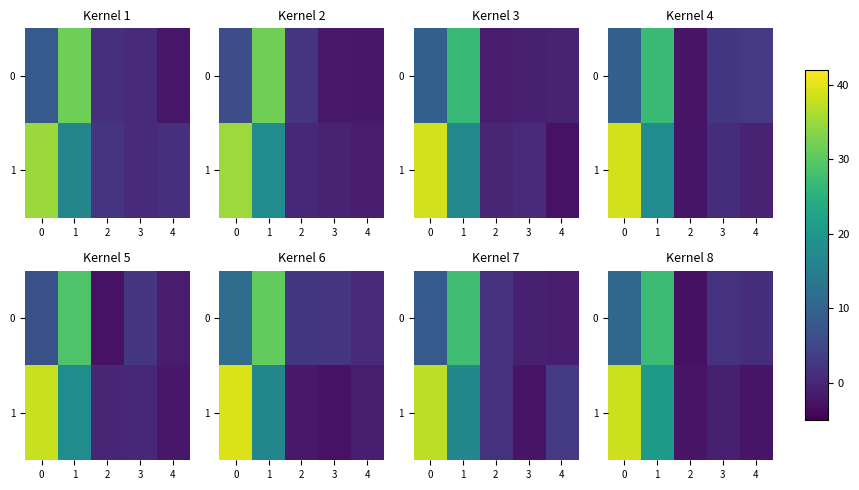

True or false: 0 has a value of 10.6 at 0.

True